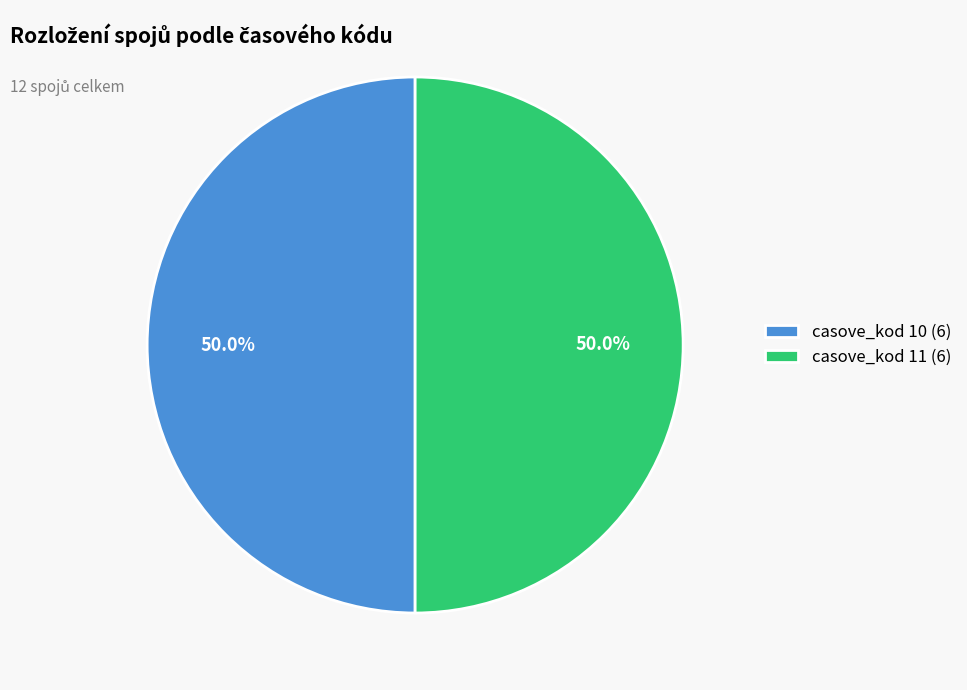

How many segments does this pie chart have?

2